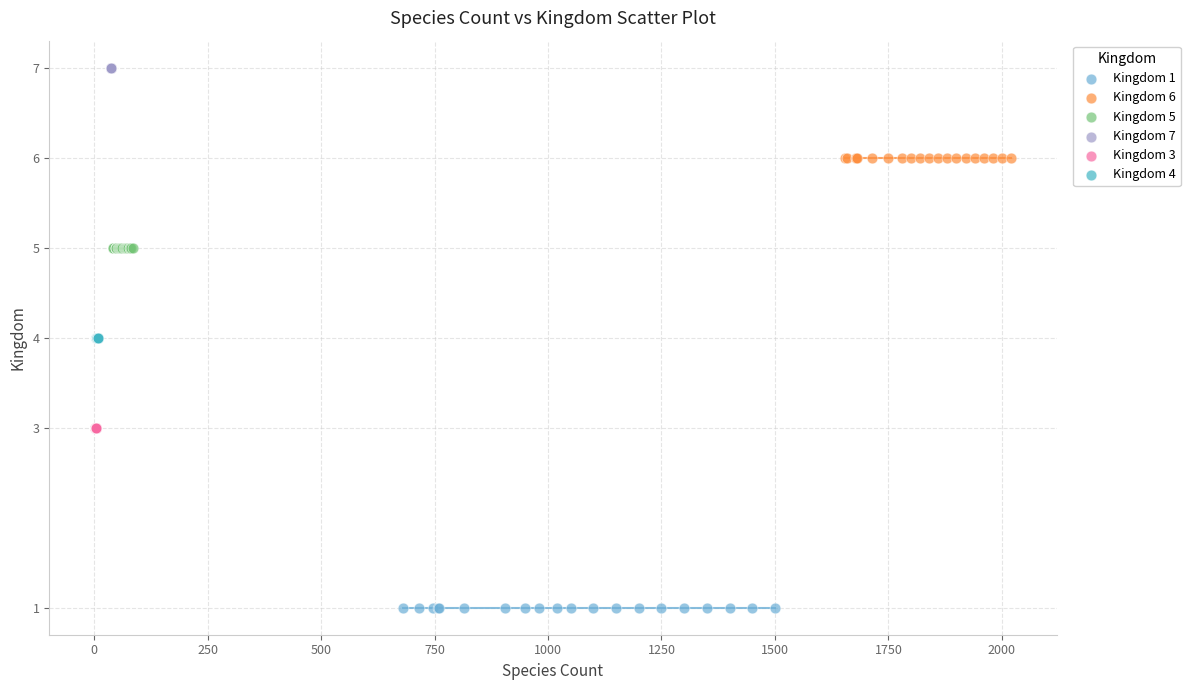

Which series reaches the maximum Y coordinate?

Kingdom 7